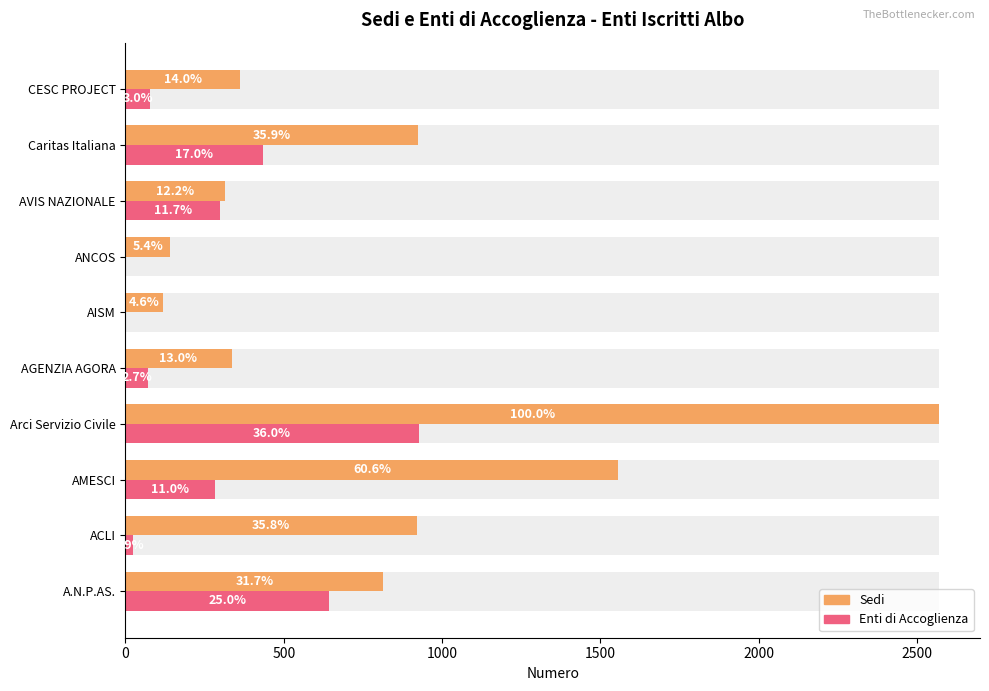

The enti di accoglienza series shows 300 at AVIS NAZIONALE. True or false?

True